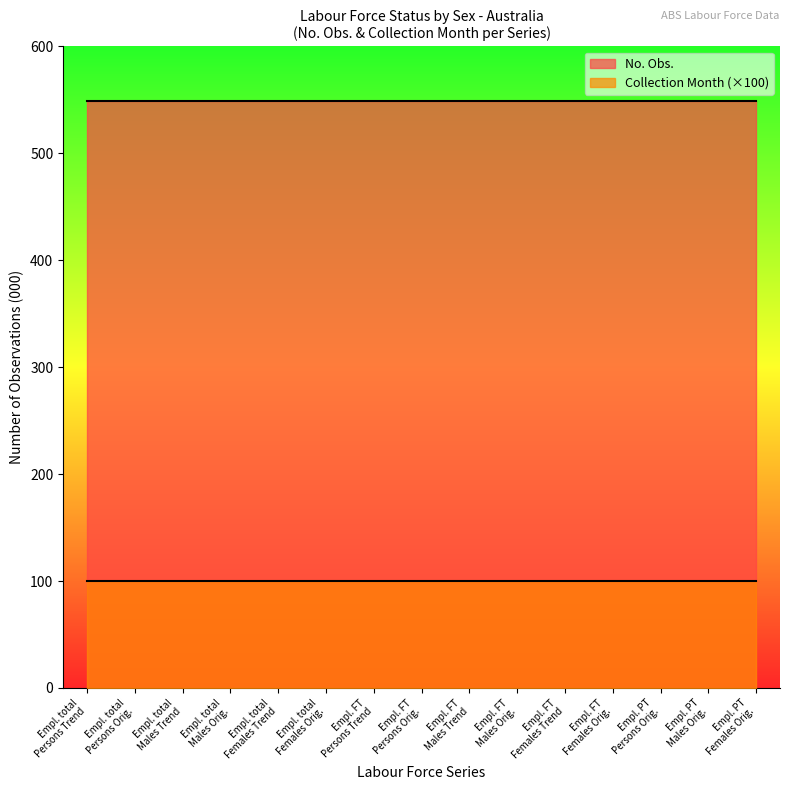

What is the label of the 2nd point from the left?

Employed total Persons Original